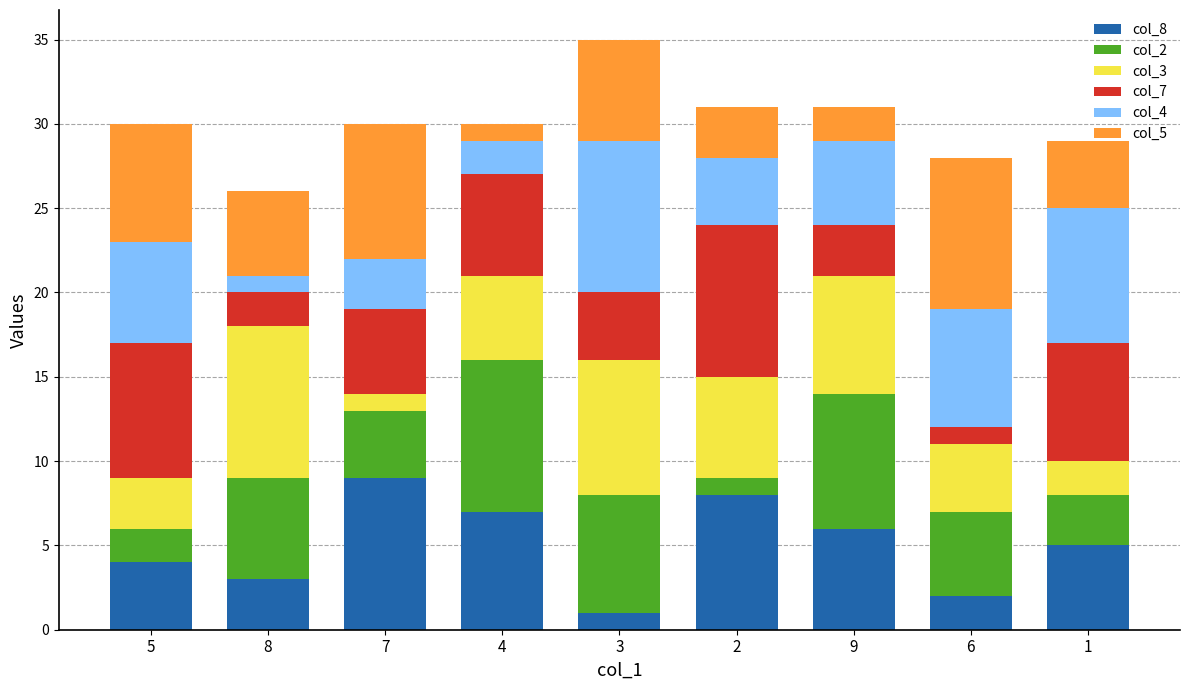

How many values in the col_8 series are below 5?

4